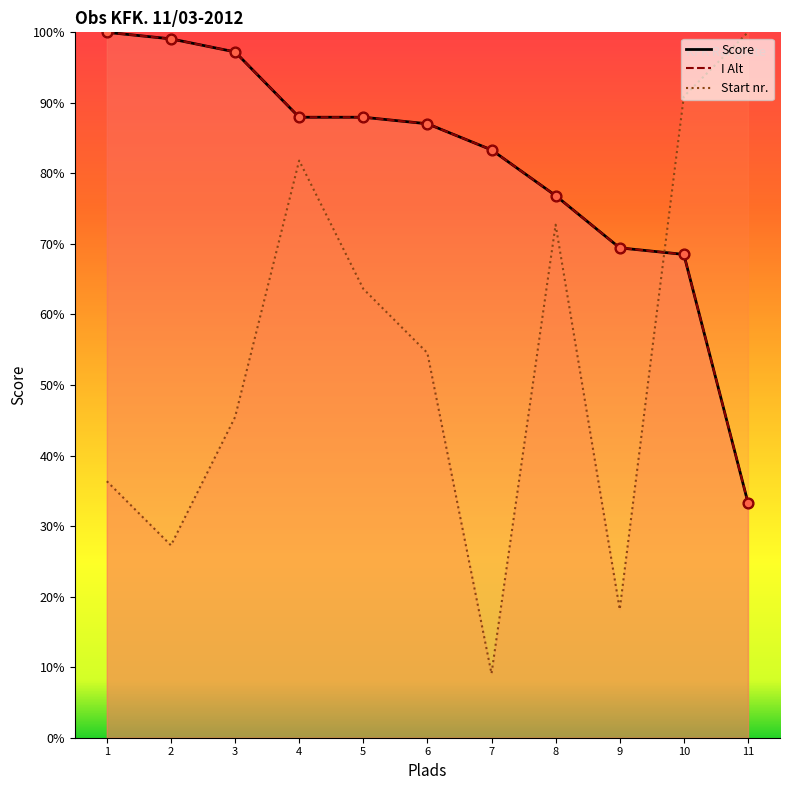

At how many categories does at least one series exceed 33?

11